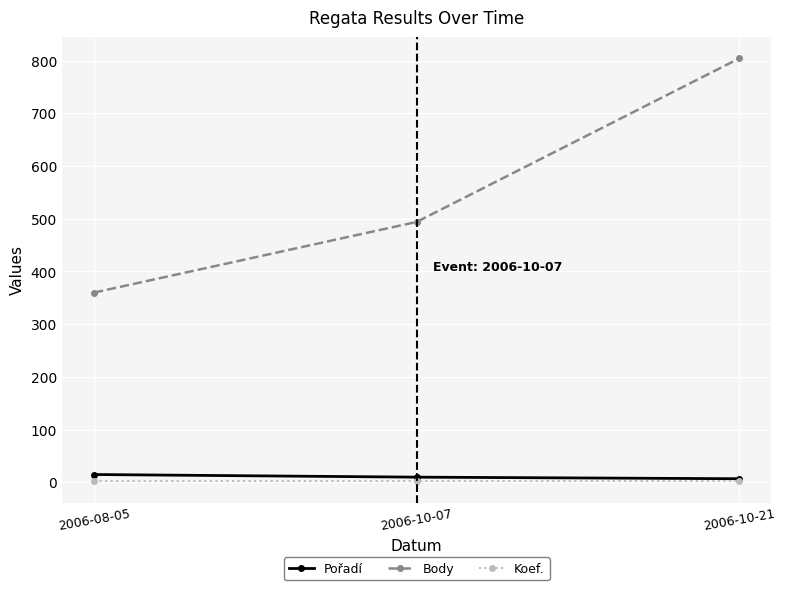

How many values in the Body series are below 494?

1